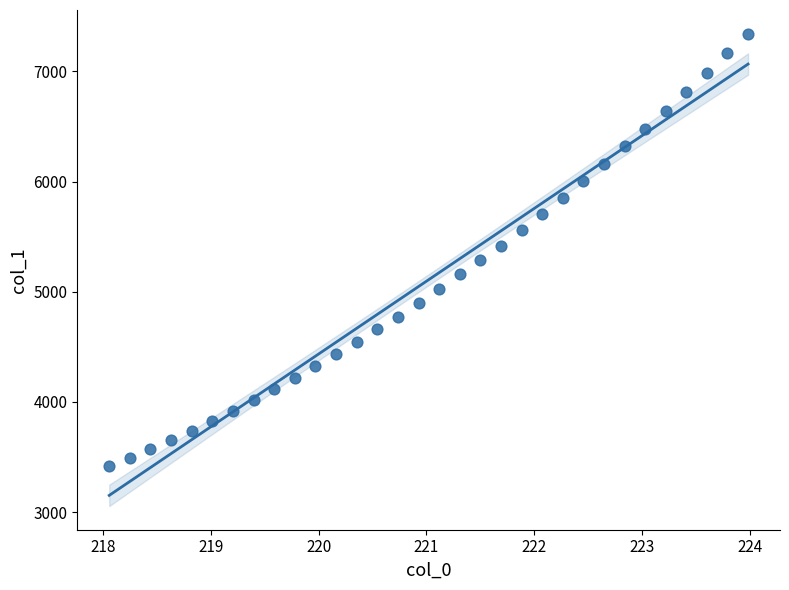

What is the range of Y values (max minus min)?

3929.0